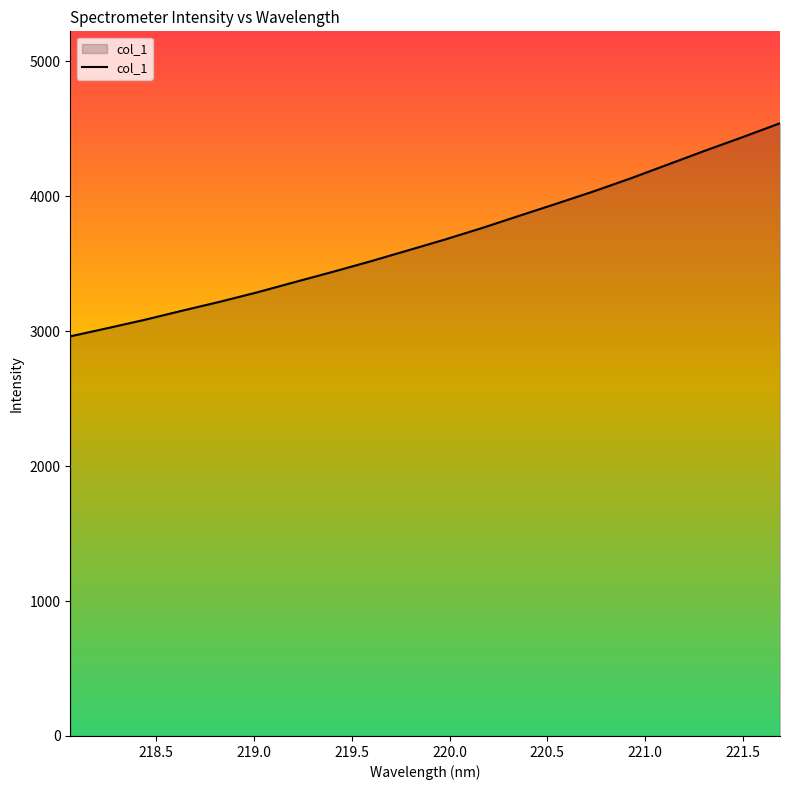

Reading left to right, extract all data points from this chart.

2961.6	3022.6	3084.8	3152.2	3217.8	3287.8	3363.2	3437.9	3514.9	3595.7	3677.1	3762.7	3853.6	3943.7	4035.3	4132.5	4235.4	4338.4	4438.3	4541.0